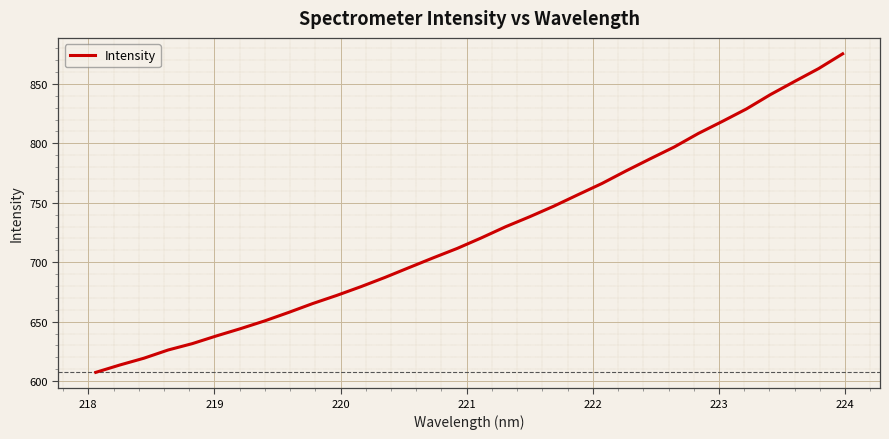

Count the number of data series in this chart.

1